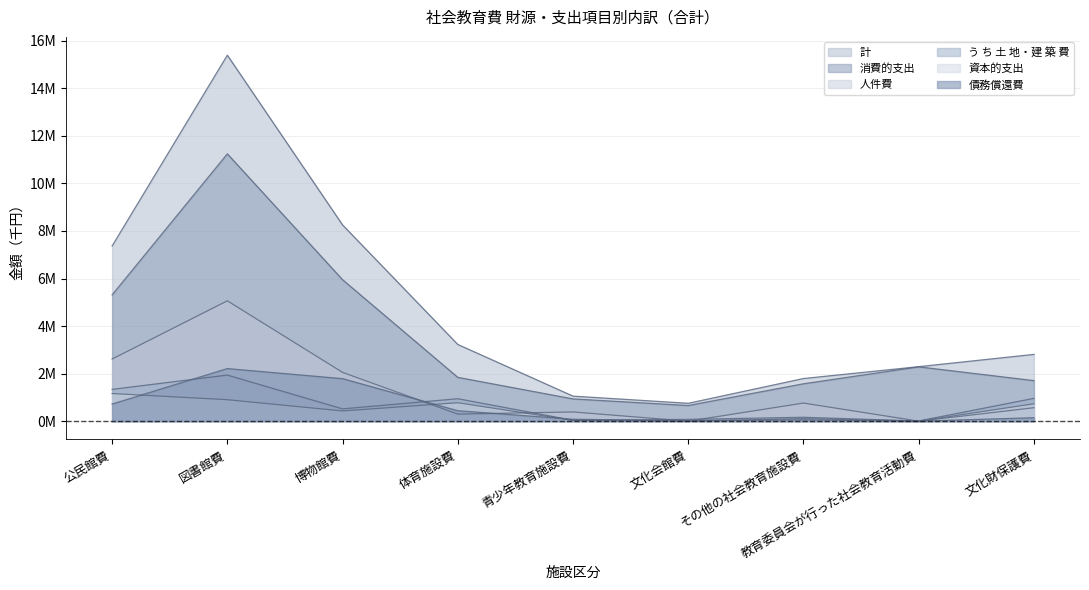

Reading left to right, list all the values displayed in this chart.

計: 公民館費=7369320	図書館費=15393466	博物館費=8252645	体育施設費=3225245	青少年教育施設費=1052721	文化会館費=751522	その他の社会教育施設費=1792926	教育委員会が行った社会教育活動費=2292027	文化財保護費=2808323
消費的支出: 公民館費=5312295	図書館費=11243691	博物館費=5948861	体育施設費=1842566	青少年教育施設費=935761	文化会館費=658224	その他の社会教育施設費=1572422	教育委員会が行った社会教育活動費=2284605	文化財保護費=1705296
人件費: 公民館費=2612991	図書館費=5061215	博物館費=2051739	体育施設費=297746	青少年教育施設費=386991	文化会館費=0	その他の社会教育施設費=761307	教育委員会が行った社会教育活動費=0	文化財保護費=565663
債務償還費: 公民館費=720146	図書館費=2211653	博物館費=1787562	体育施設費=438765	青少年教育施設費=80083	文化会館費=18461	その他の社会教育施設費=56456	教育委員会が行った社会教育活動費=0	文化財保護費=144562
資本的支出: 公民館費=1161980	図書館費=902532	博物館費=429151	体育施設費=774396	青少年教育施設費=33147	文化会館費=0	その他の社会教育施設費=106616	教育委員会が行った社会教育活動費=0	文化財保護費=731359
う ち 土 地・建 築 費: 公民館費=1336879	図書館費=1938122	博物館費=516222	体育施設費=943914	青少年教育施設費=36877	文化会館費=74837	その他の社会教育施設費=164048	教育委員会が行った社会教育活動費=7422	文化財保護費=958465